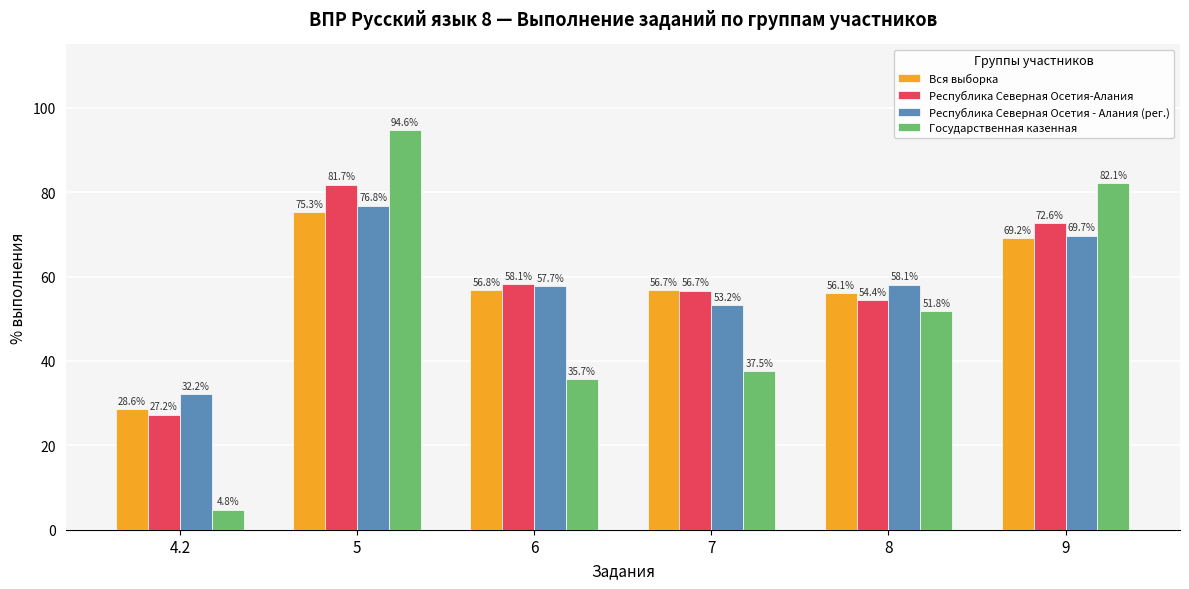

Which label corresponds to the largest value in the chart?

5